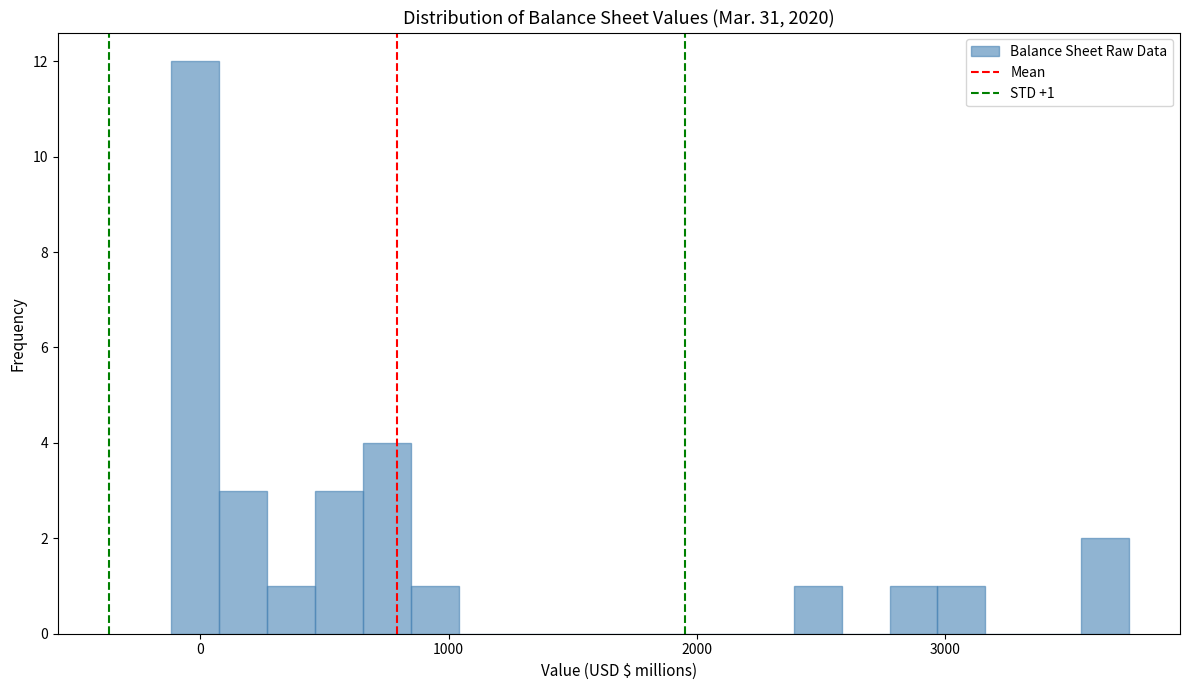

Around what value on the x-axis is the tallest bar? Give the approximate position of its centre, as read against the axis.

0